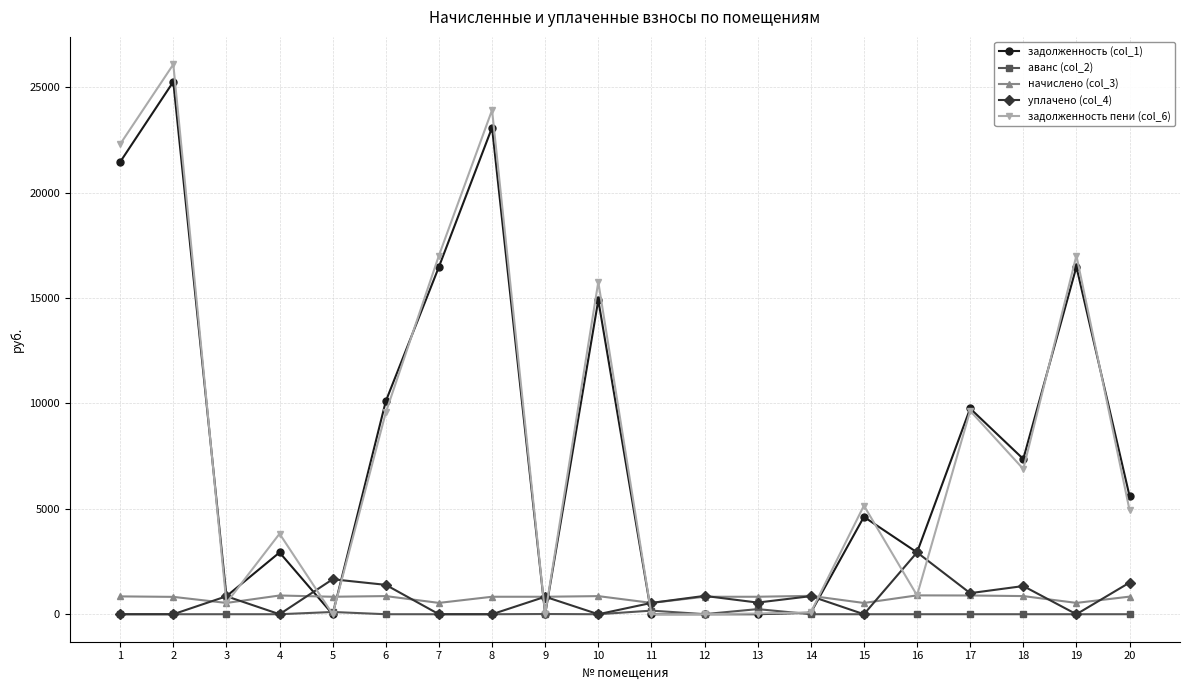

True or false: задолженность пени (col_6) and уплачено (col_4) intersect in this chart.

True